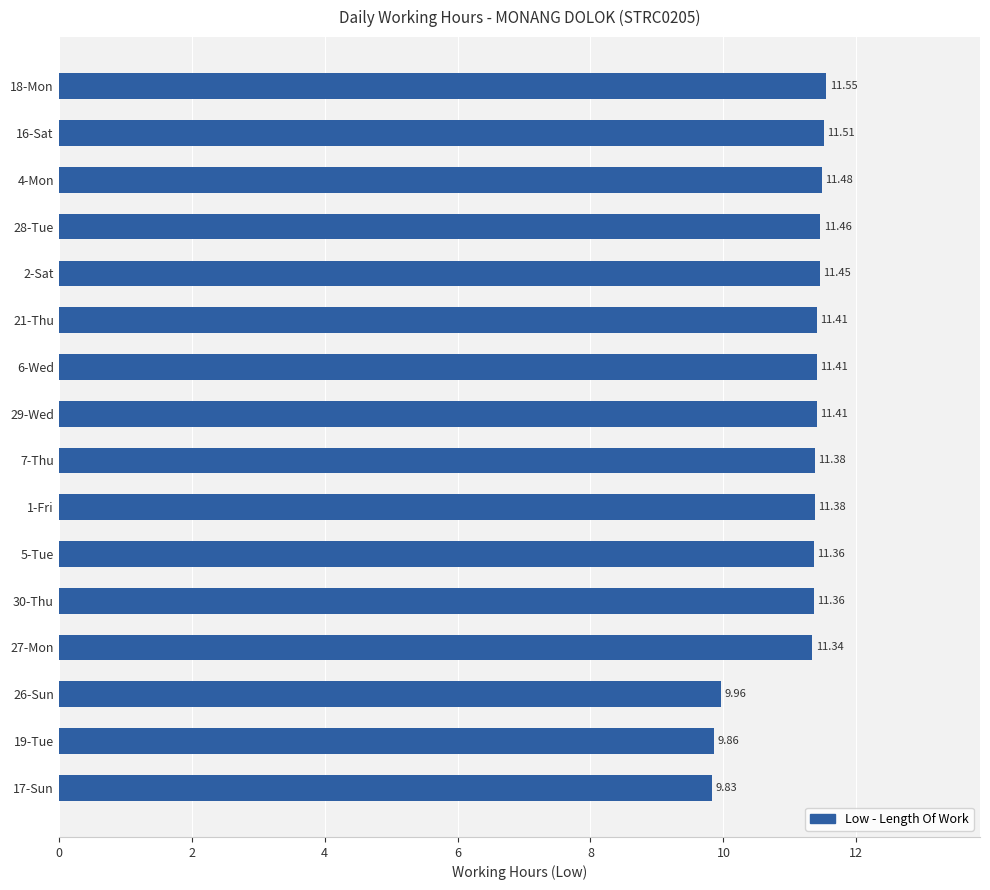

What is the sum of the values at 16-Sat and 7-Thu?

22.9